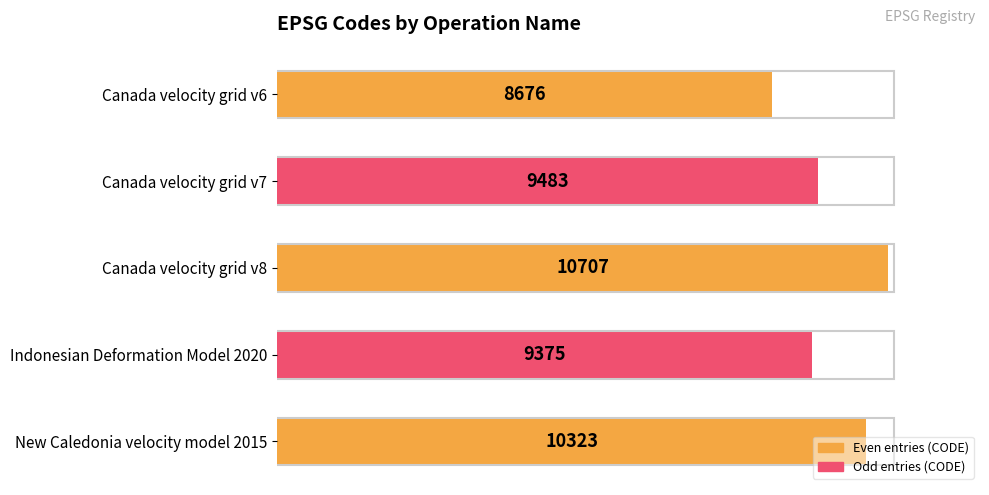

Which has a higher value, Canada velocity grid v8 or Canada velocity grid v6?

Canada velocity grid v8